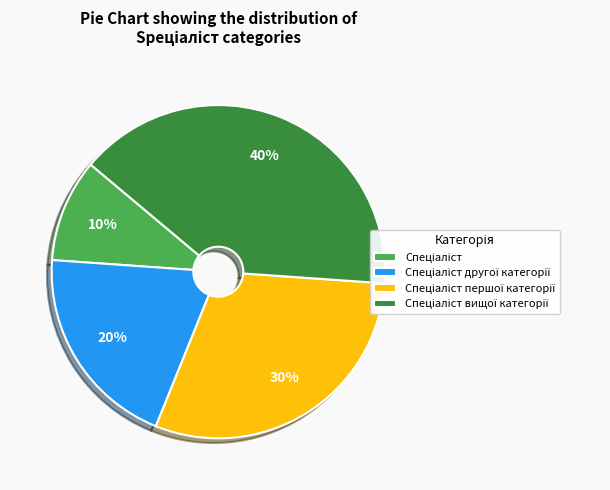

Count the number of slices in the pie.

4